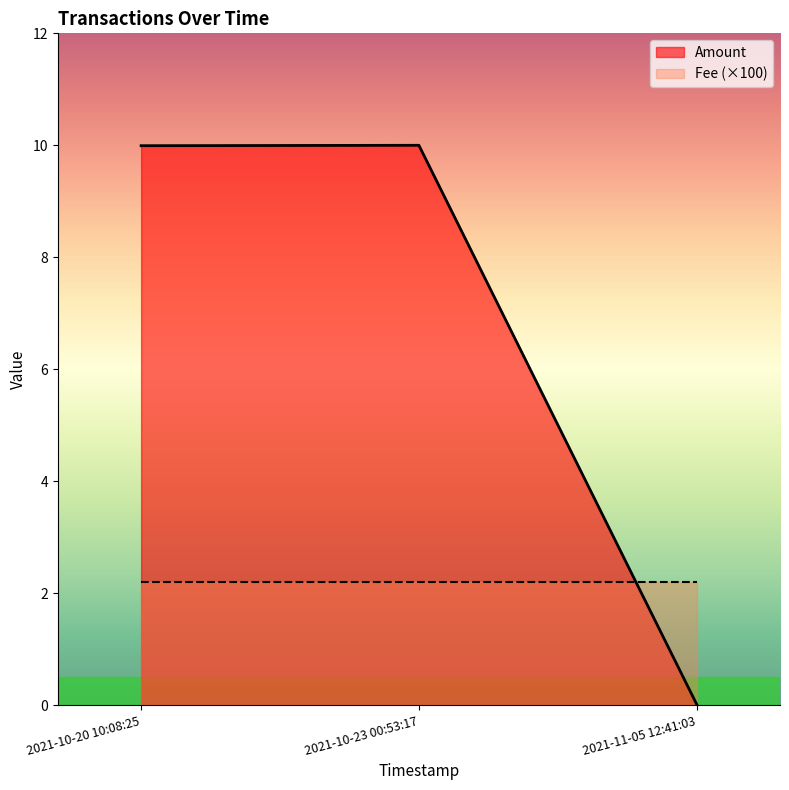

Rank the categories by value from lowest to highest.

2021-11-05 12:41:03, 2021-10-20 10:08:25, 2021-10-23 00:53:17